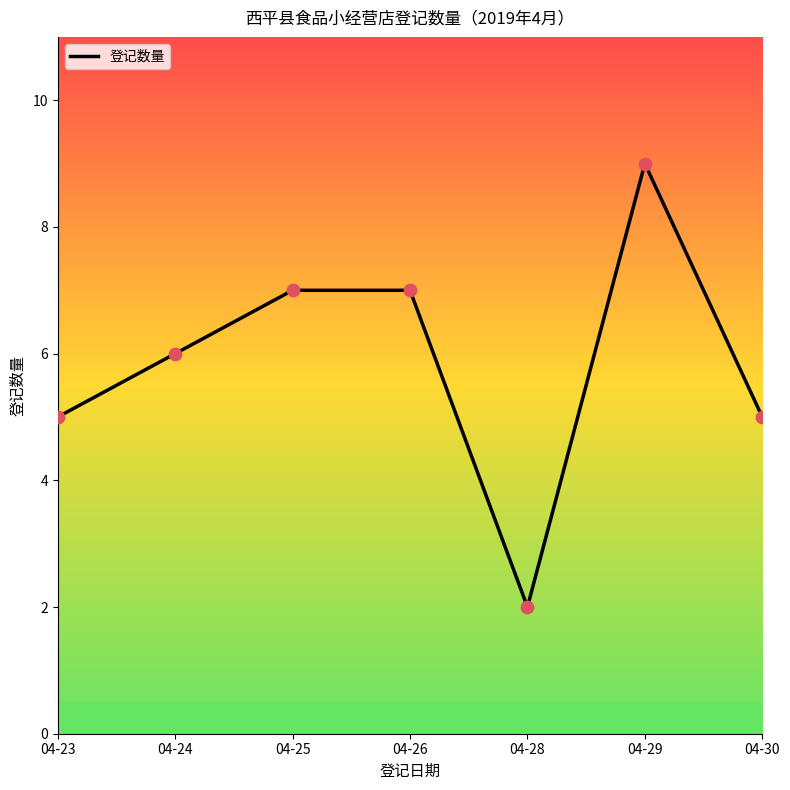

Which has a higher value, 04-25 or 04-24?

04-25